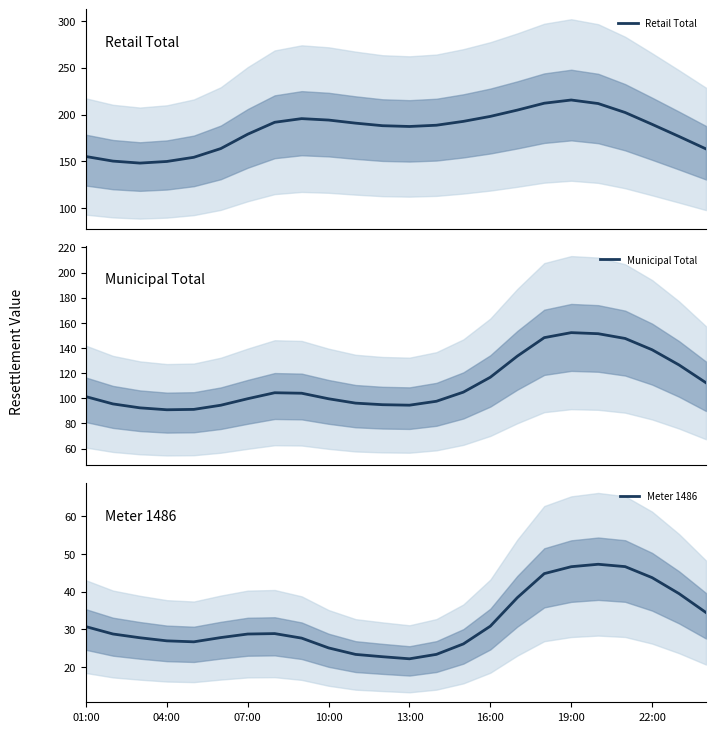

What is the sum of all Municipal Total values?

2688.4